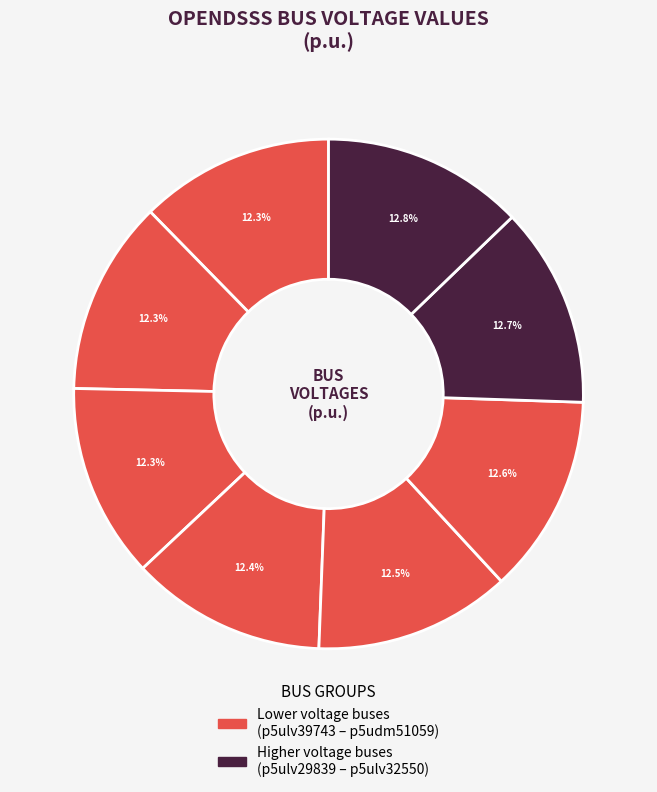

How many slices are in this pie chart?

8